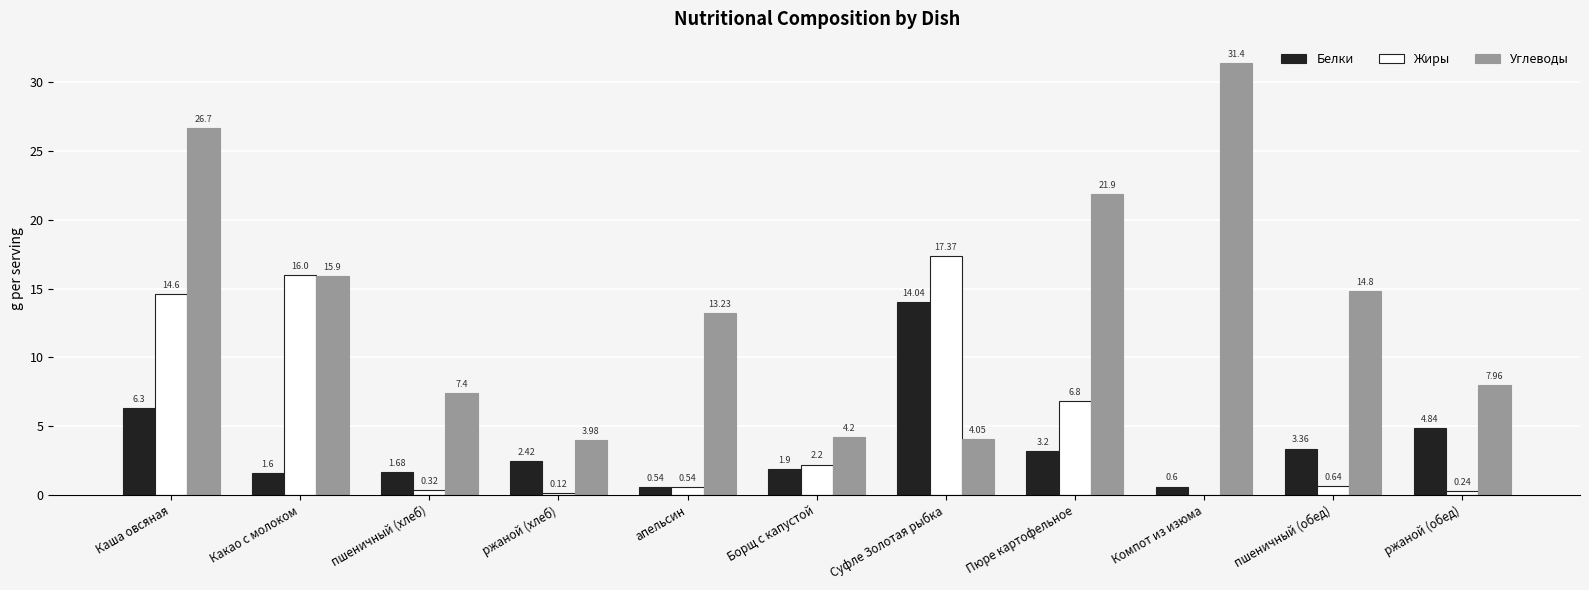

Between апельсин and Борщ с капустой, which series saw the biggest shift?

Углеводы